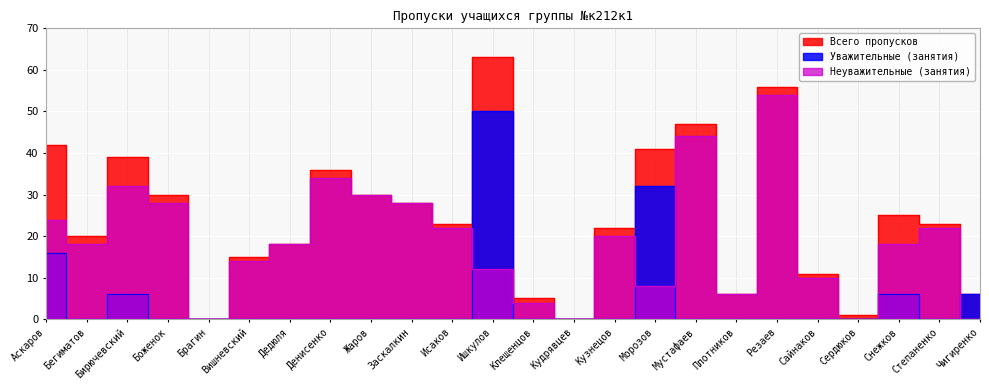

Rank the series at Брагин from highest to lowest value.

Всего пропусков, Уважительные (занятия), Неуважительные (занятия)